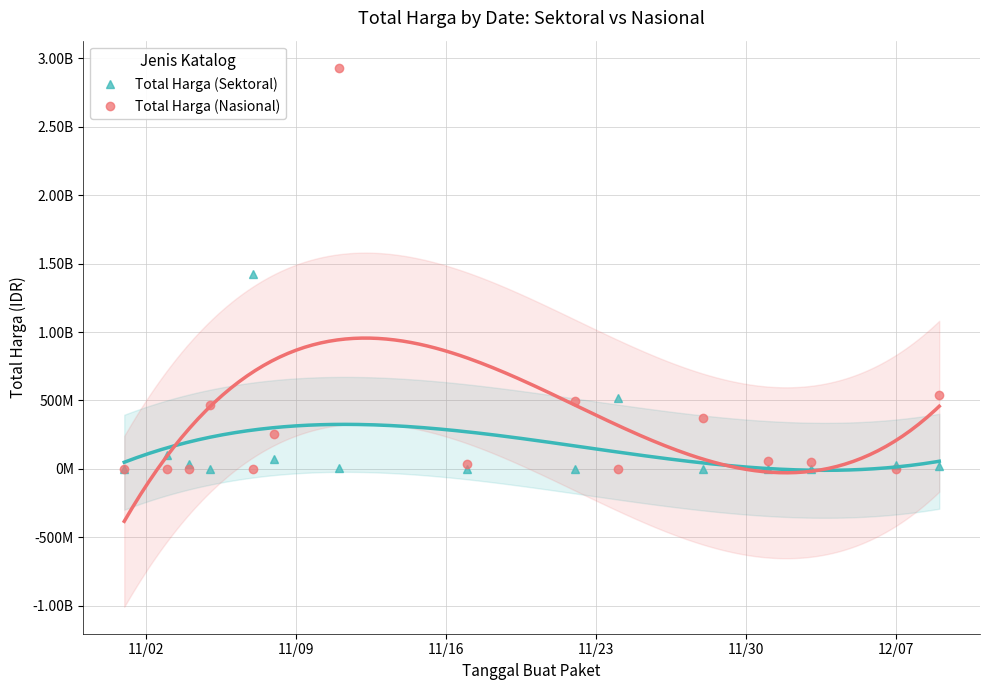

Reading left to right, transcribe all the data shown in this chart.

Total Harga (Sektoral): 333600	98772570	34000000	0	1425867900	74423960	7401240	0	0	521459200	0	0	0	27412000	18900000
Total Harga (Nasional): 0	0	0	464002100	0	254350000	2931562000	34292000	493000000	0	373404000	56152800	51601000	0	541071000